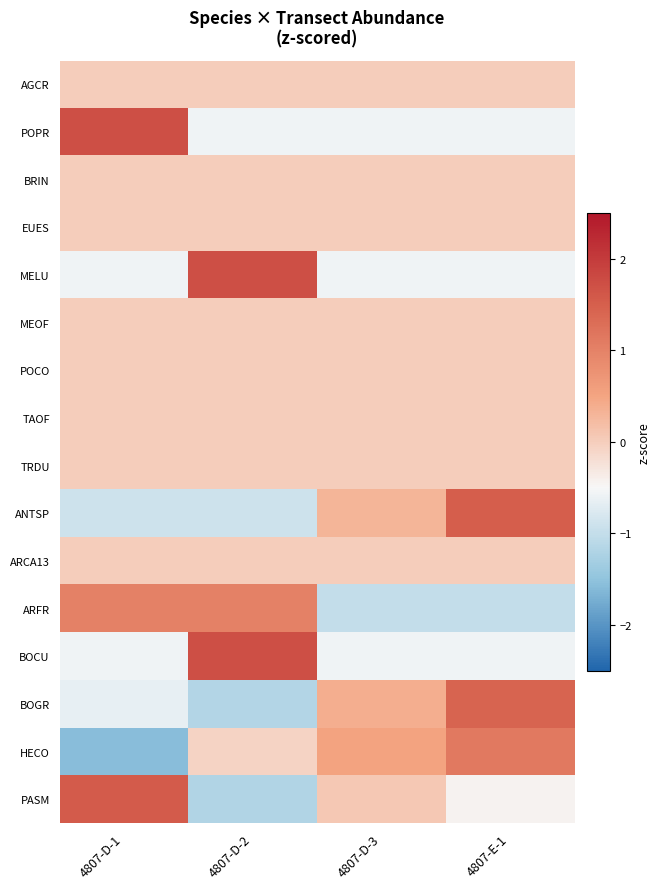

At which category is the sum across all series the highest?

4807-E-1